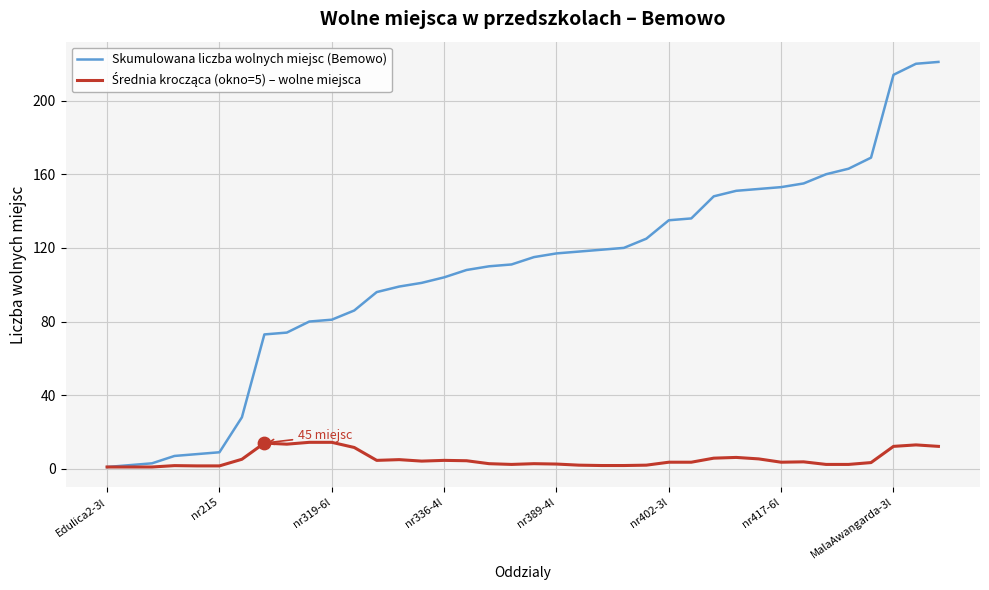

At how many categories does at least one series exceed 186?

3